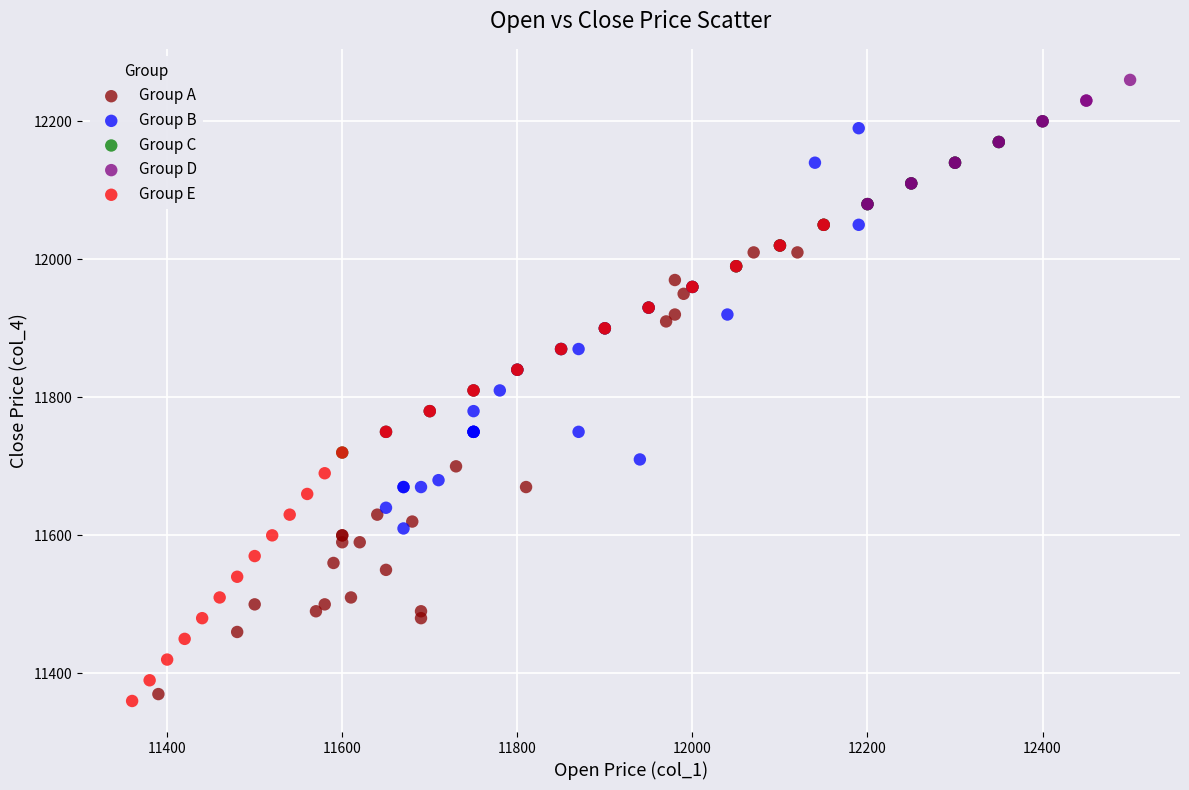

Which series reaches the maximum Y coordinate?

Group D